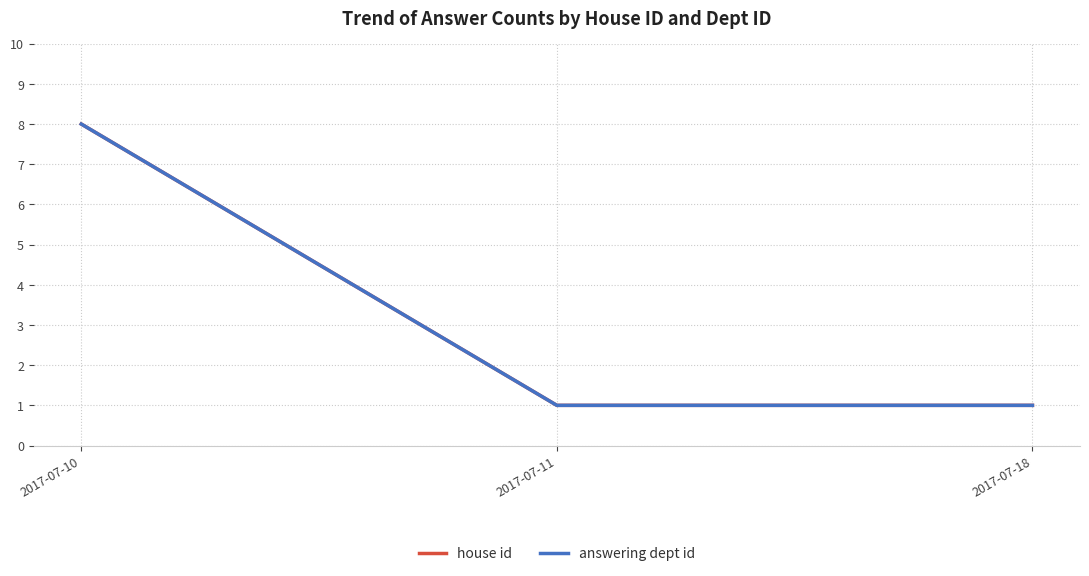

What is the sum of all answering dept id values?

10